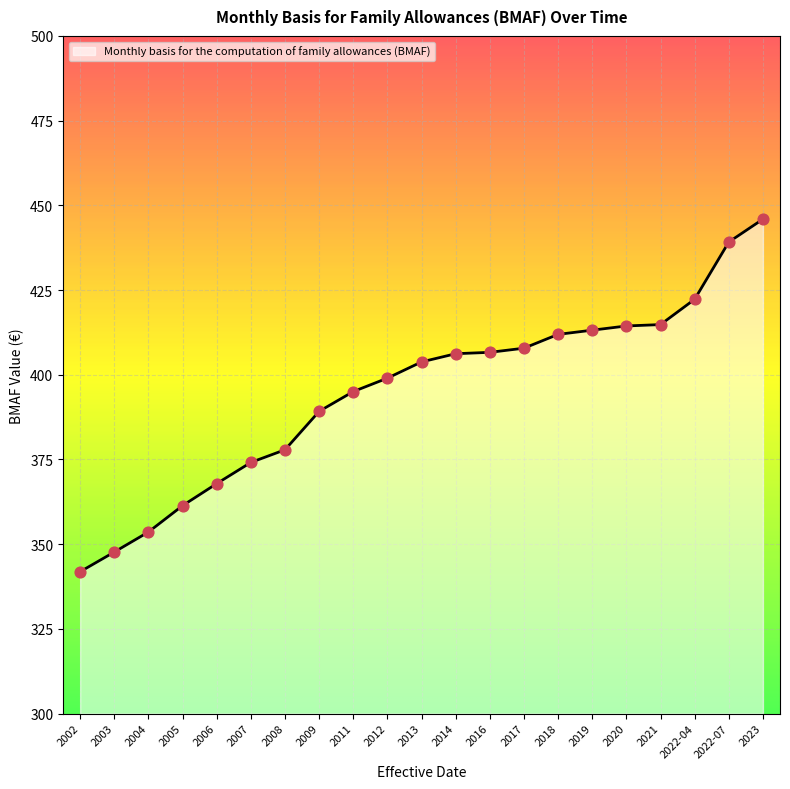

Approximately how many times larger is the value at 2021 compared to 2018?

1.0